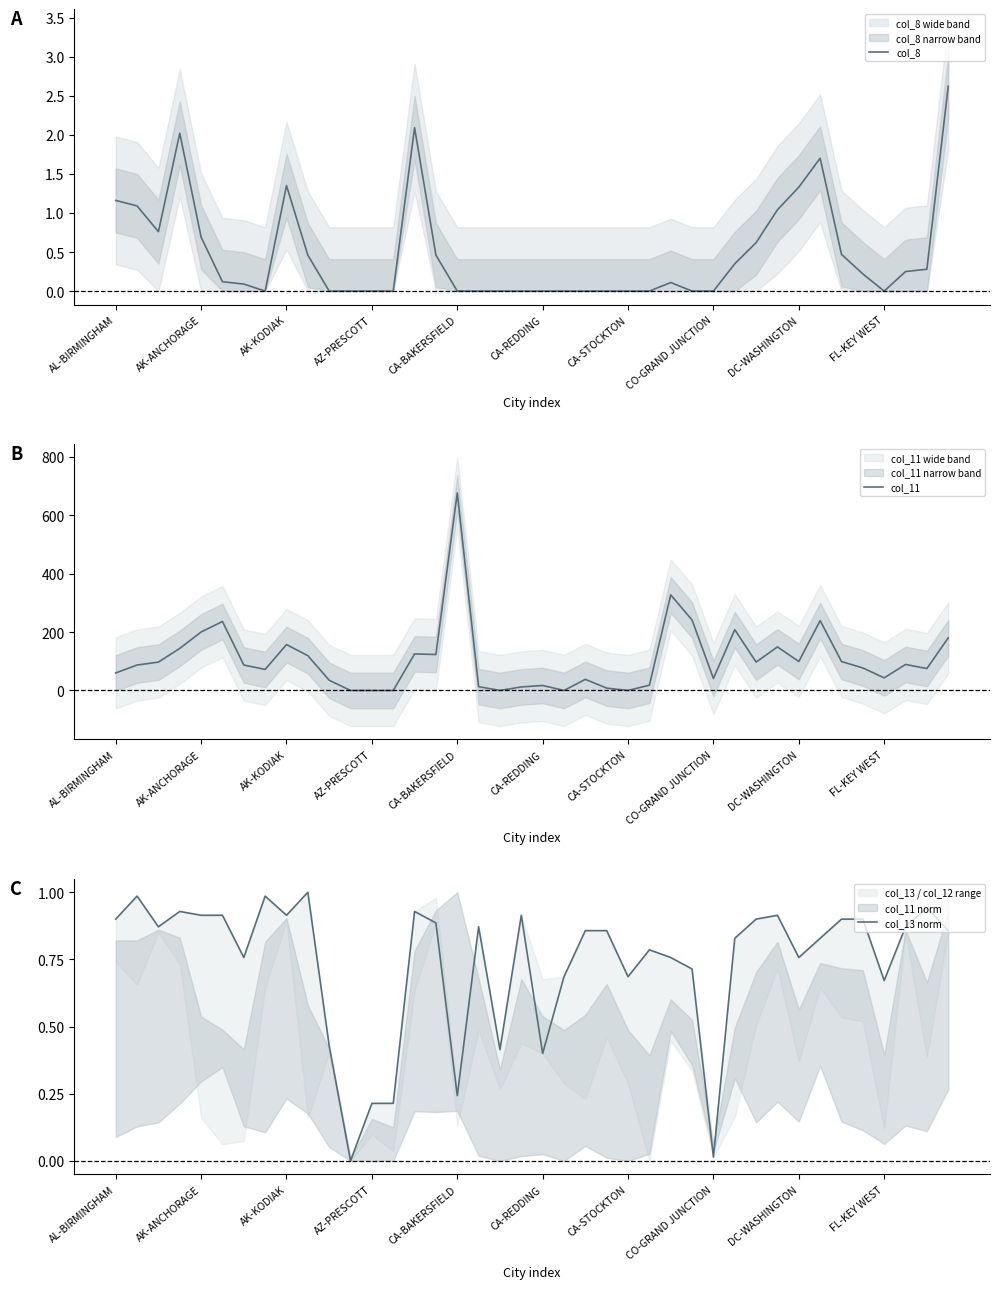

Is it true that col_8 equals 0.0 at CO-GRAND JUNCTION?

True